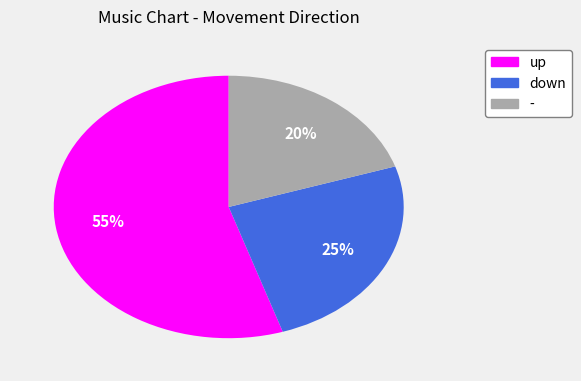

To the nearest percent, what percentage of the pie is up?

55%